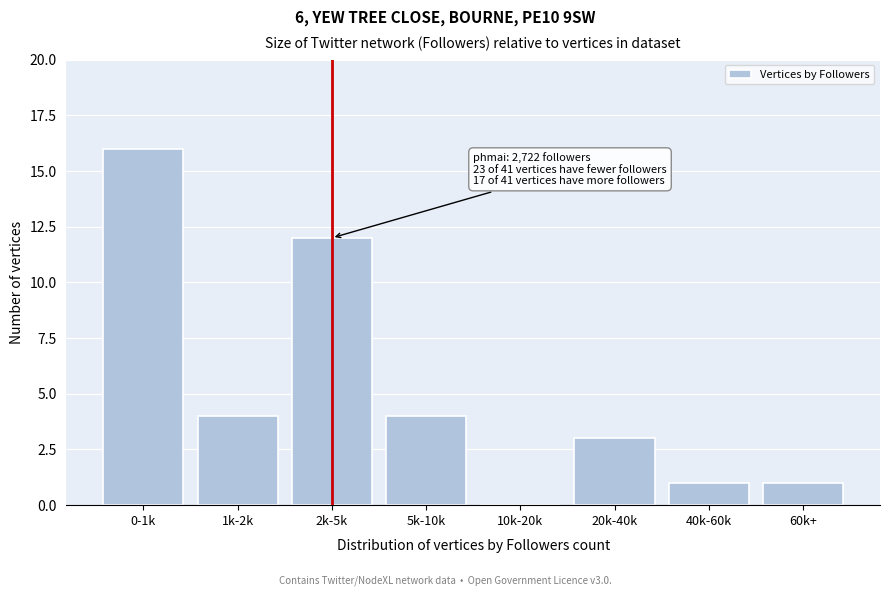

Reading left to right, what are all the values shown in this chart?

0-1k=16	1k-2k=4	2k-5k=12	5k-10k=4	10k-20k=0	20k-40k=3	40k-60k=1	60k+=1